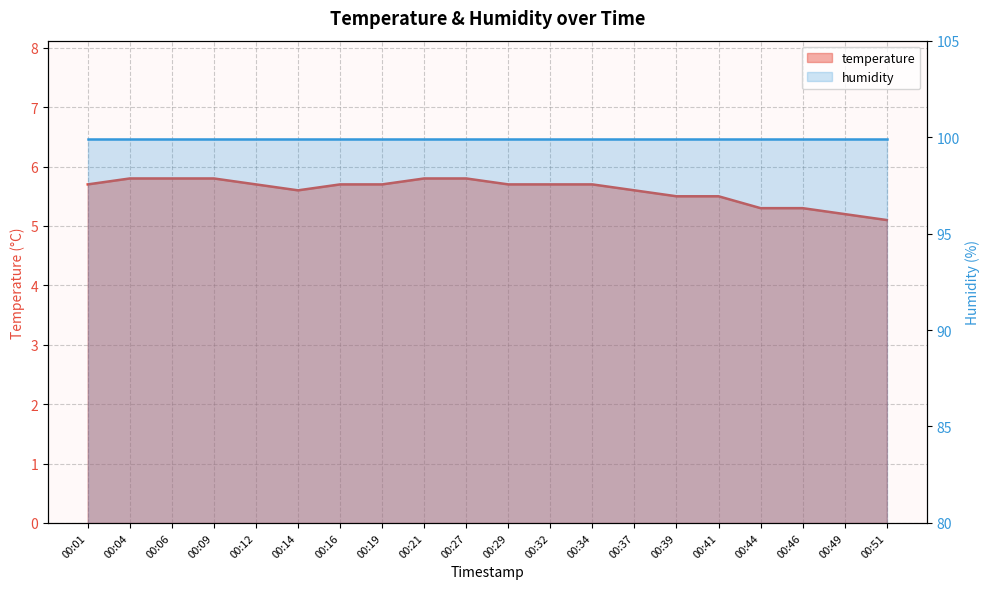

Which has a higher value, 00:29 or 00:27?

00:27